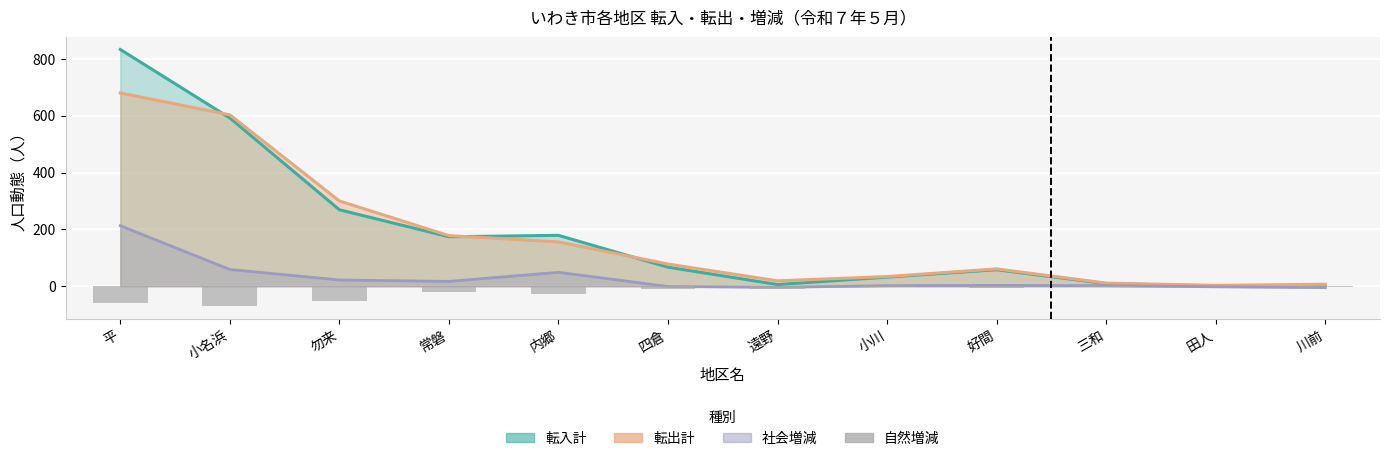

How many bars are there in total?

12